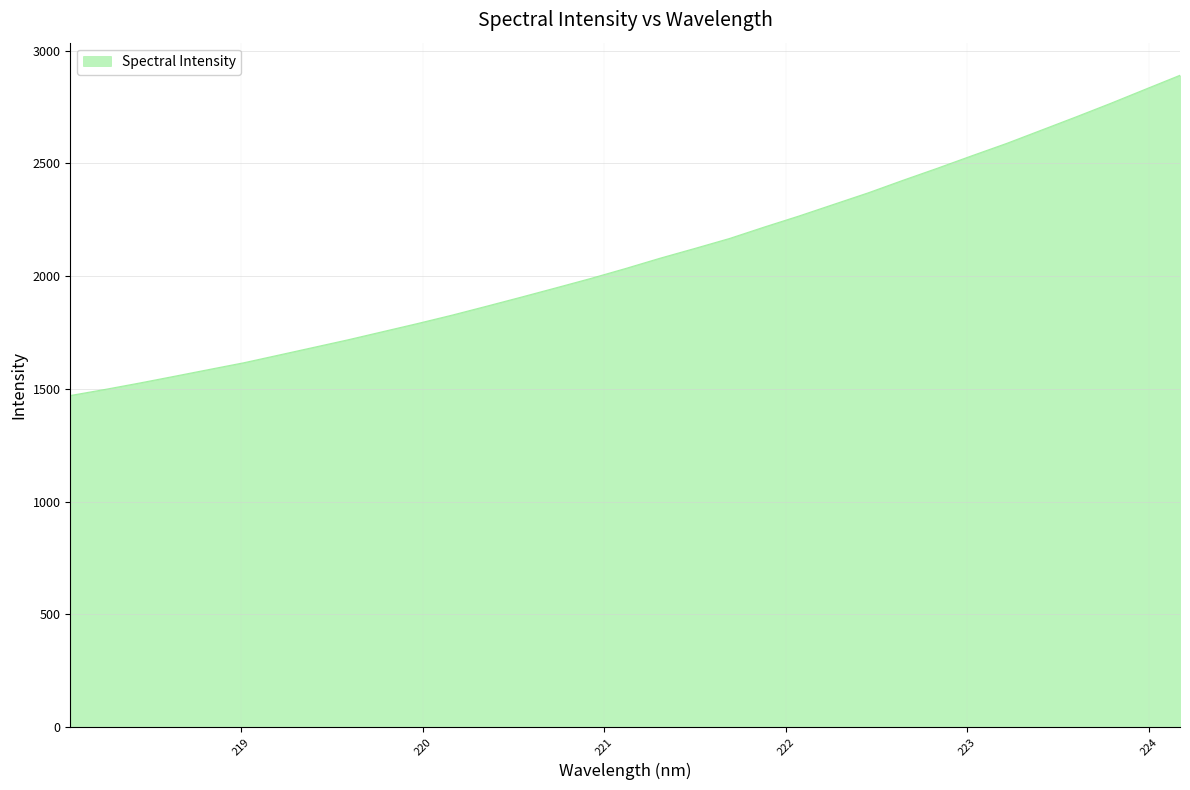

What is the maximum value shown in the chart?

2890.5